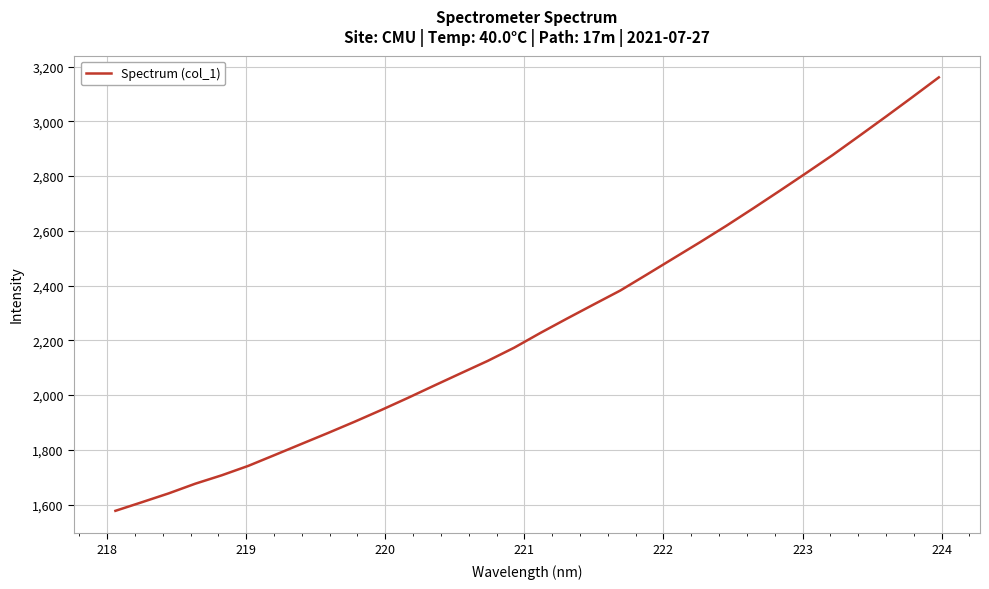

What is the difference between the maximum and minimum values?

1583.1